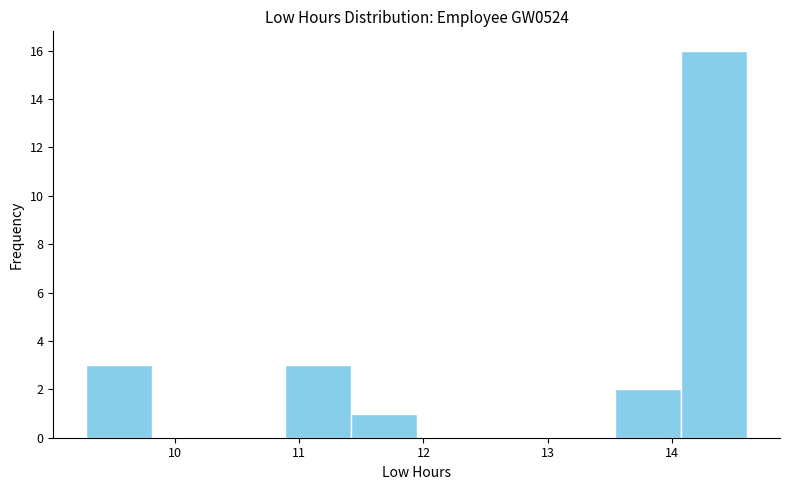

Reading left to right, list every bar in this chart as the range it spans on the x-axis followed by its height. Neither the bar edges nor the heights are printed on the chart, so give them approximately, as read against the axes.

9.3 to 9.8: 3
9.8 to 10.4: 0
10.4 to 10.9: 0
10.9 to 11.4: 3
11.4 to 11.9: 1
11.9 to 12.5: 0
12.5 to 13.0: 0
13.0 to 13.5: 0
13.5 to 14.1: 2
14.1 to 14.6: 16